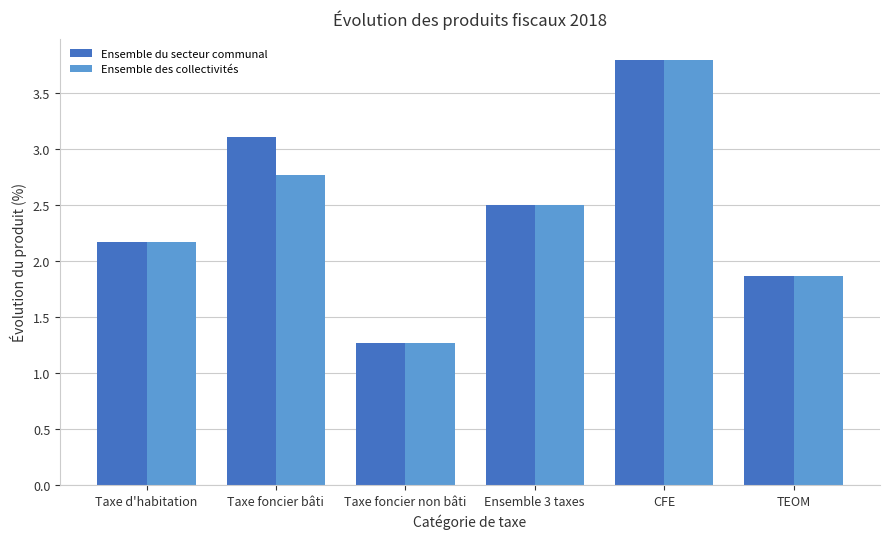

What are all the series names shown in the legend?

Ensemble du secteur communal, Ensemble des collectivités